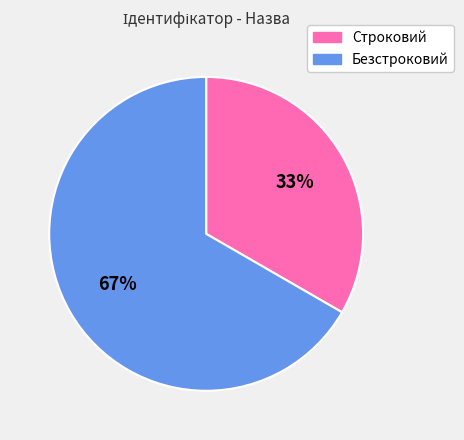

Which slice is the largest?

Безстроковий